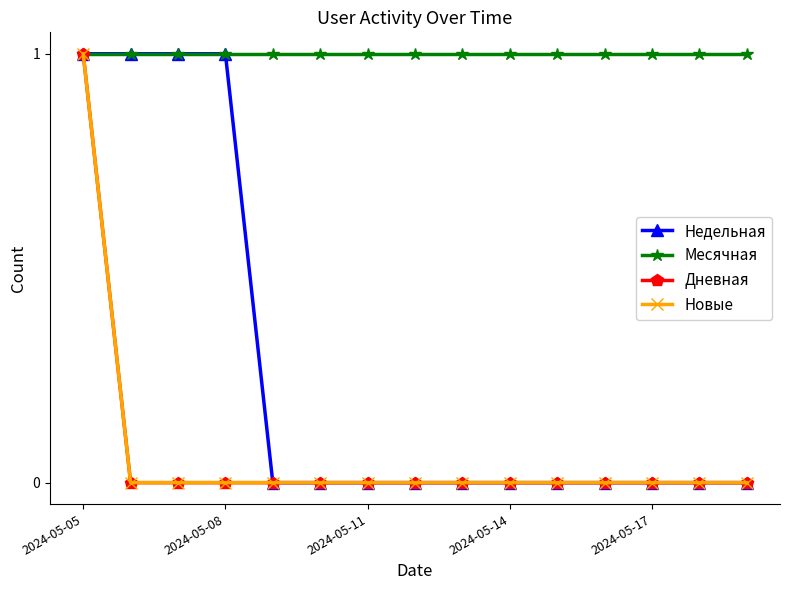

Does the chart have visible grid lines?

No